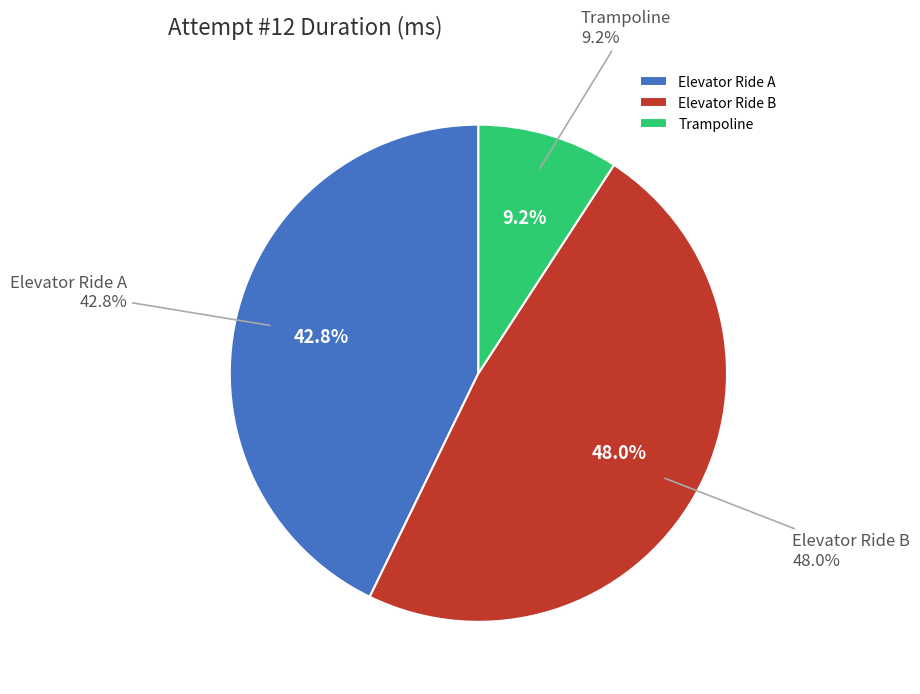

Approximately how many times larger is the value at Trampoline compared to Elevator Ride B?

0.2